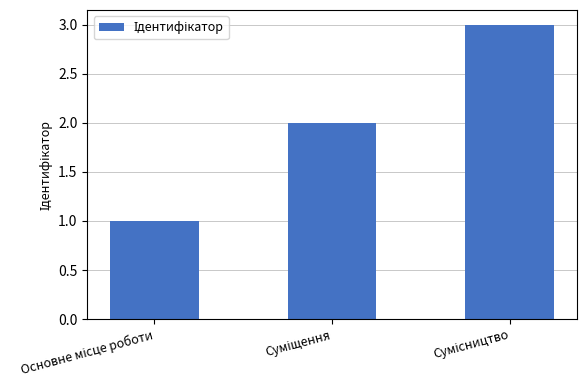

What is the sum of all values?

6